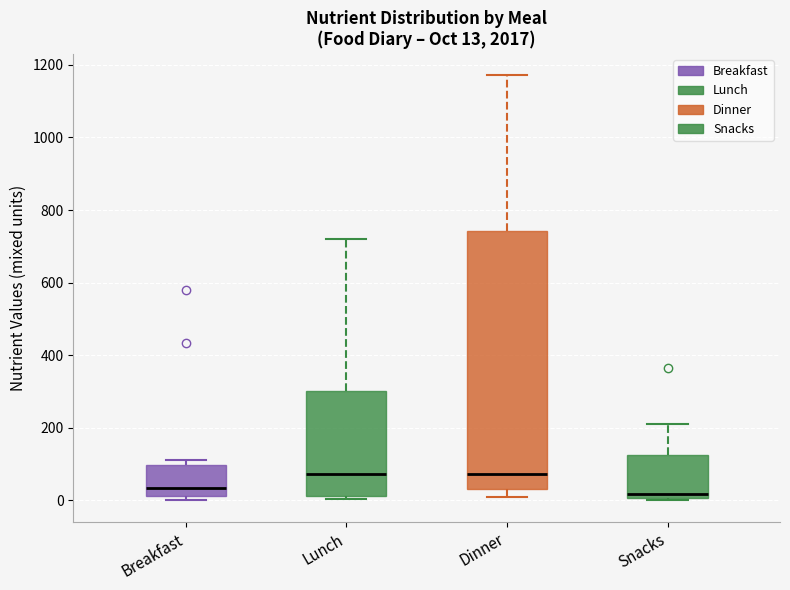

Comparing the boxes themselves (not the whiskers), which one is the tallest?

Dinner